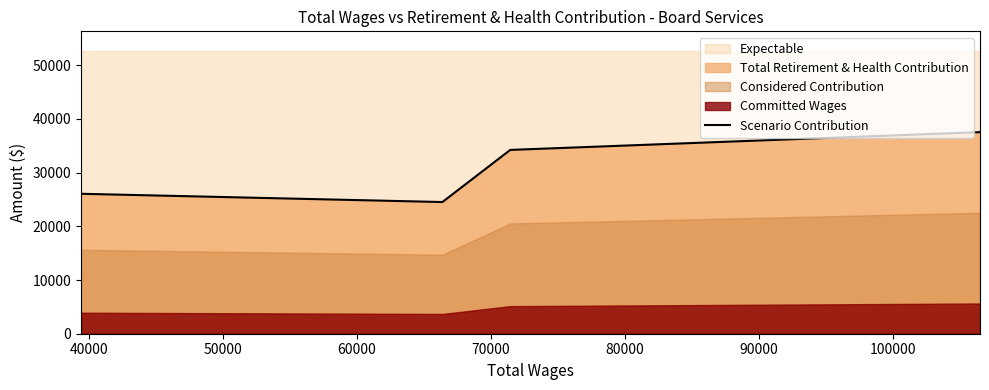

What is the value of the 2nd point from the left?

24515